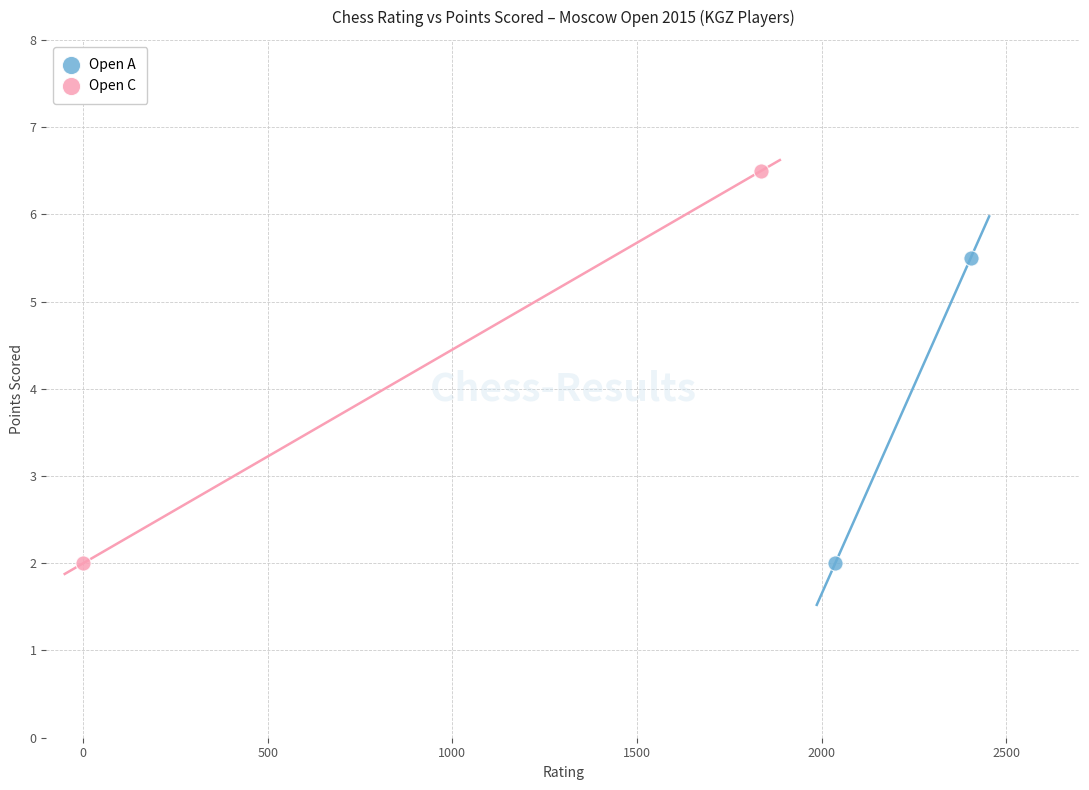

Which series has the widest spread of Y values?

Open C